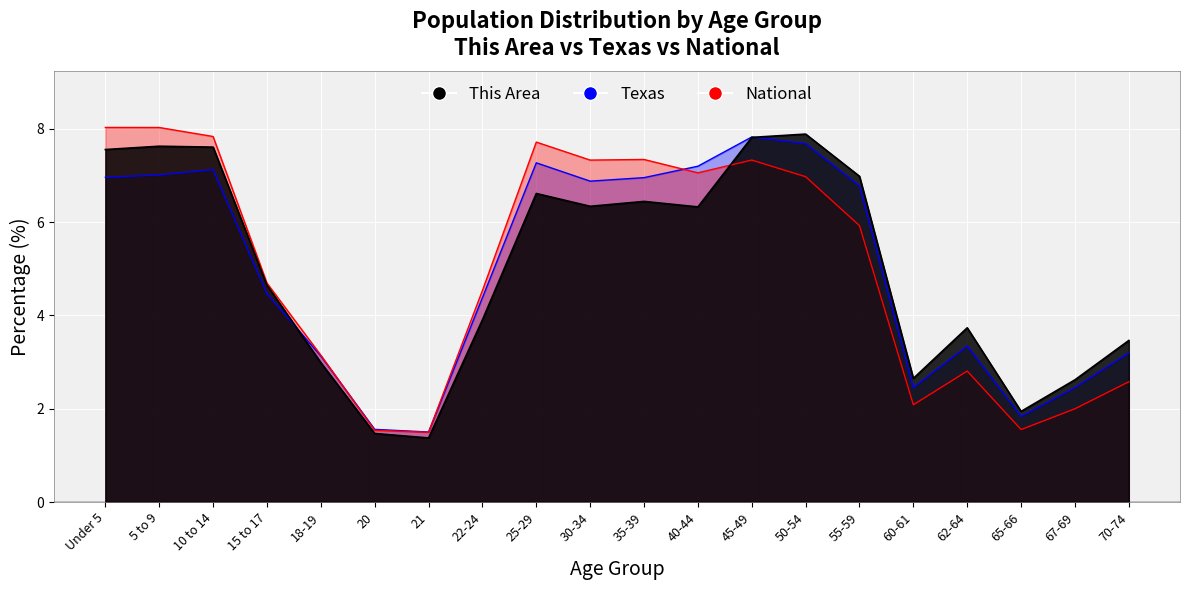

At which label does National reach its peak?

45-49